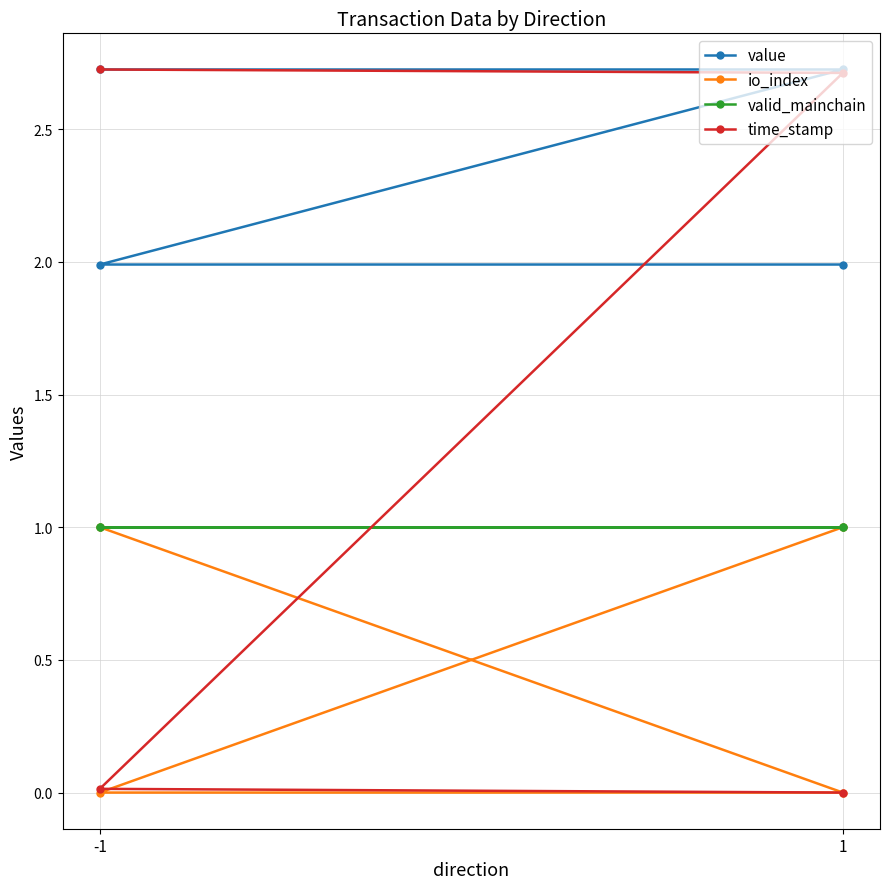

What is the average value of the io_index series?

0.5